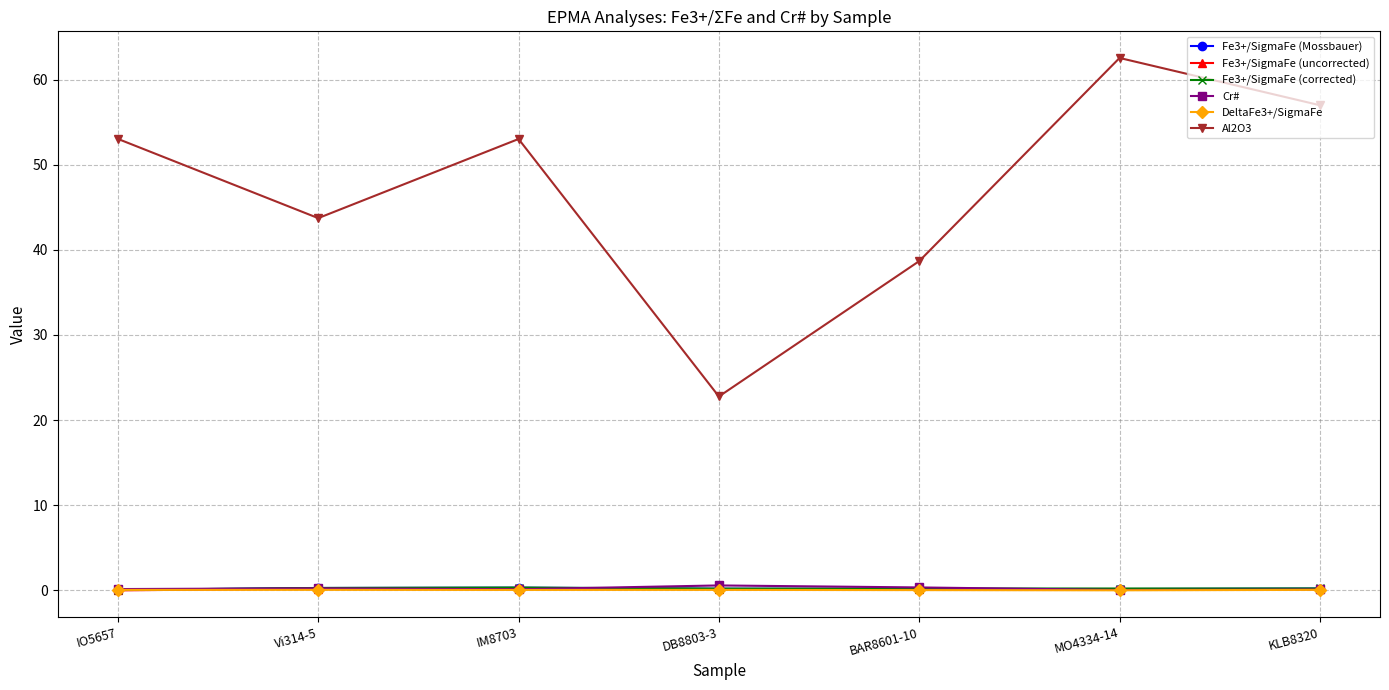

True or false: Fe3+/SigmaFe (uncorrected) and Fe3+/SigmaFe (Mossbauer) intersect in this chart.

False